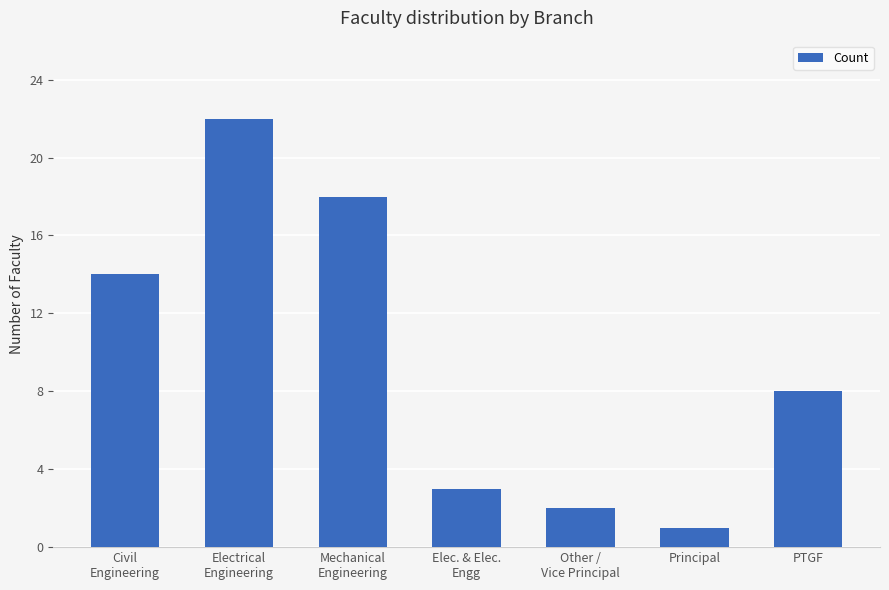

Reading right to left, list all the values displayed in this chart.

8	1	2	3	18	22	14